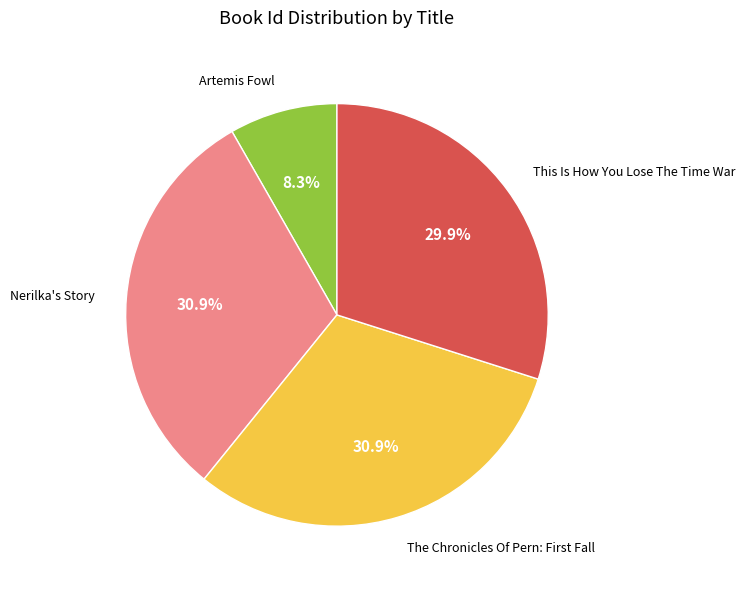

Is there a majority slice in this chart?

No